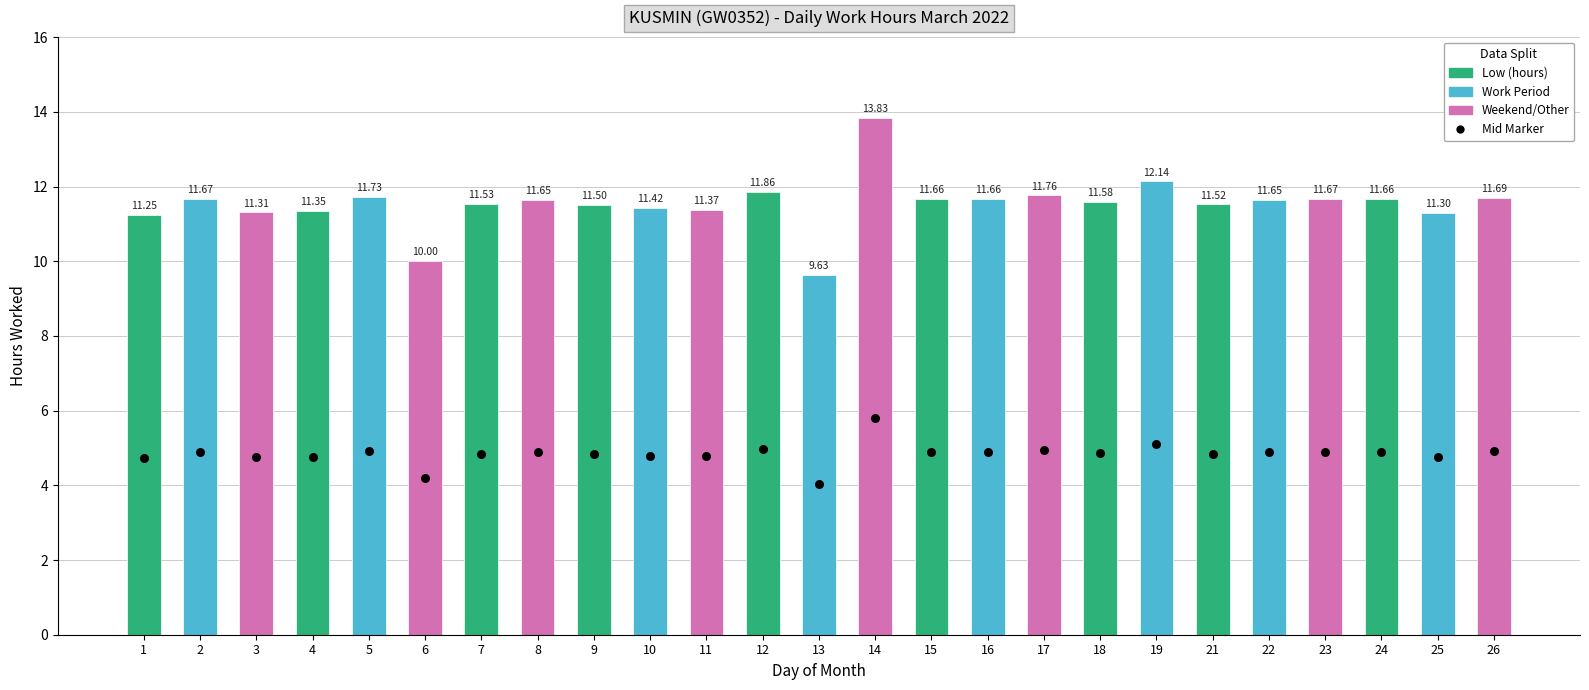

Which series reaches the minimum Y coordinate?

Mid-point marker